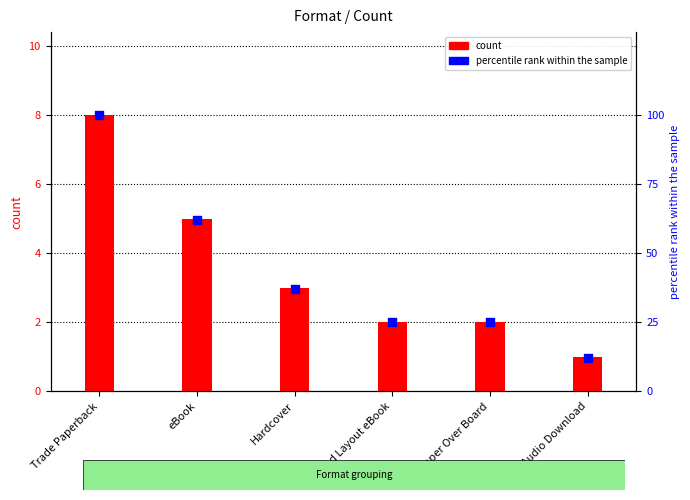

Which series contains the highest Y value?

percentile rank within the sample